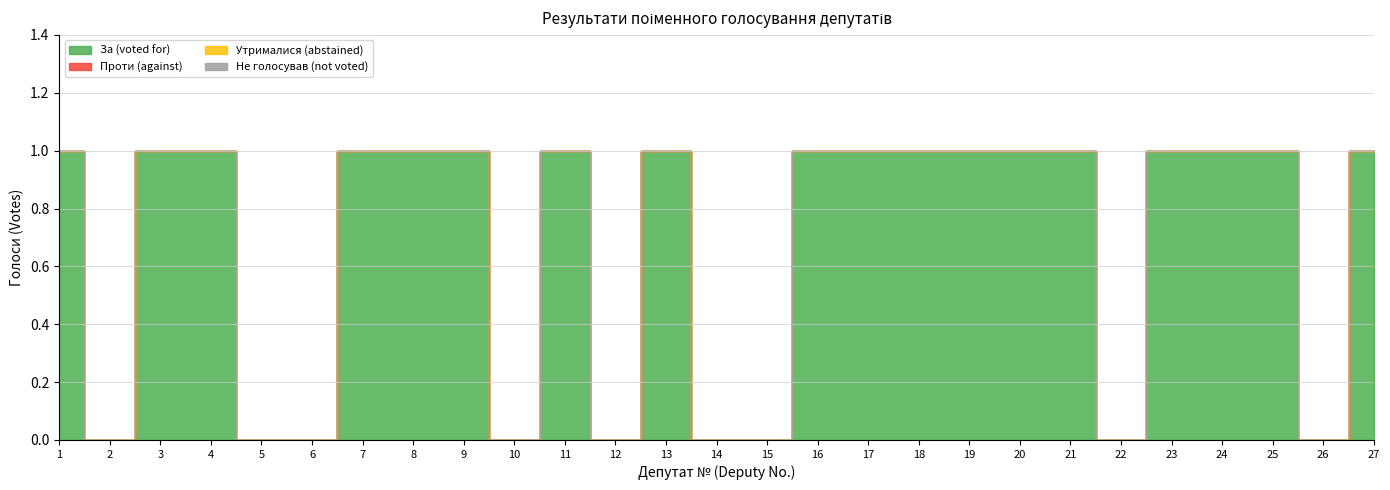

What is the approximate value of За (voted for) at 1?

1